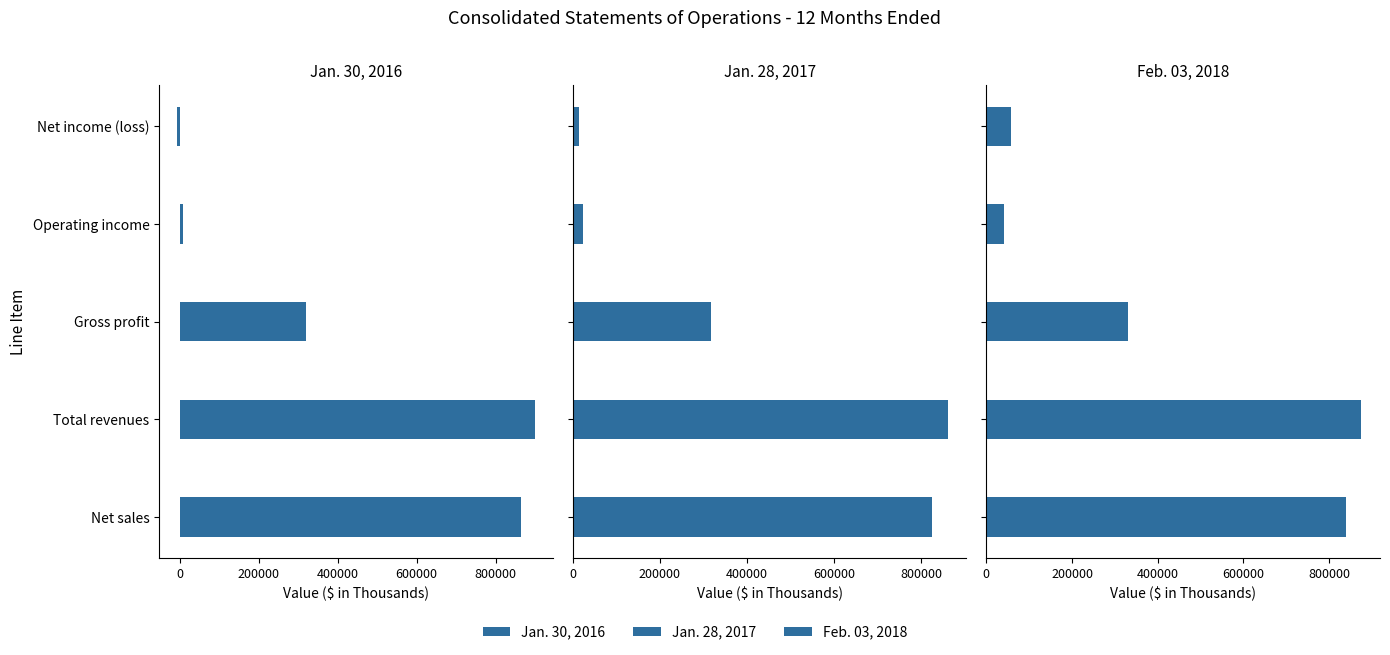

True or false: Feb. 03, 2018 has a value of 40865 at Operating income.

True